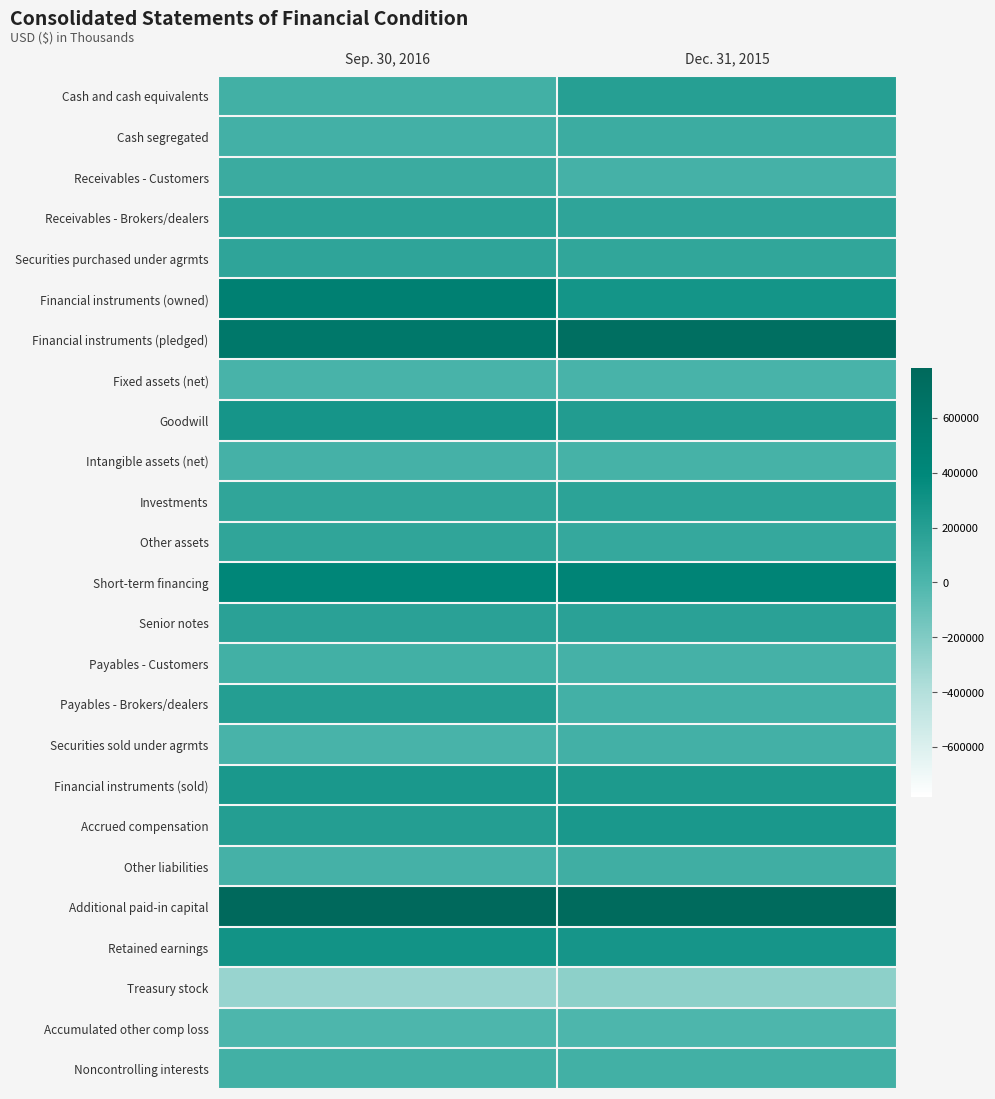

How many series are shown in this chart?

25